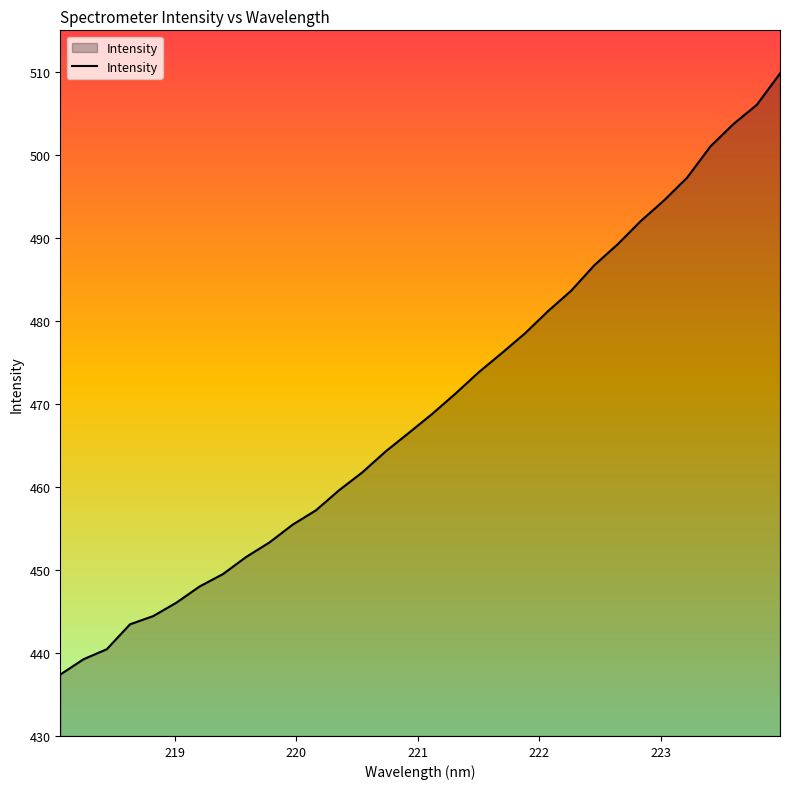

What is the difference between the maximum and minimum values?

72.4